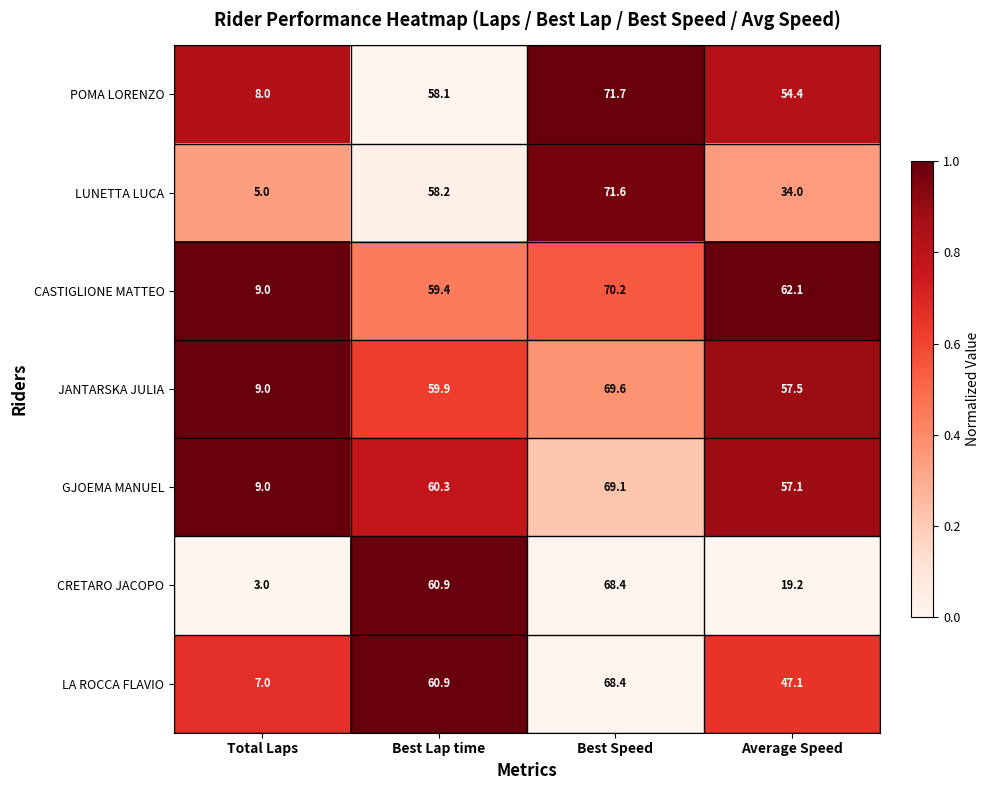

What is the total value across all series at Best Speed?

489.0